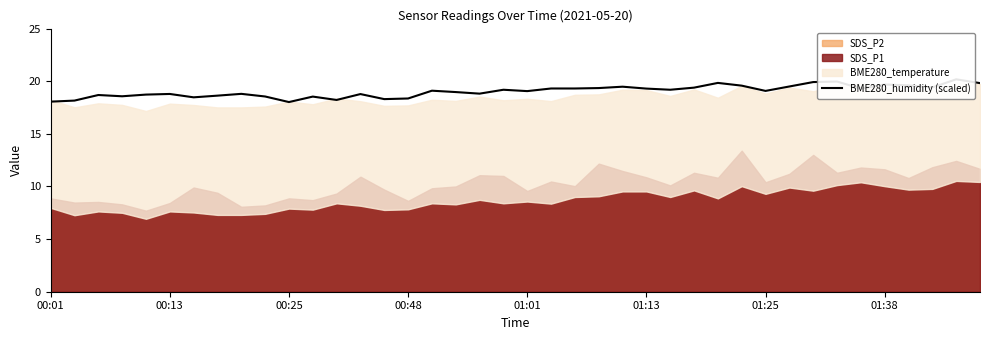

Which has a higher value, 13 or 36?

36